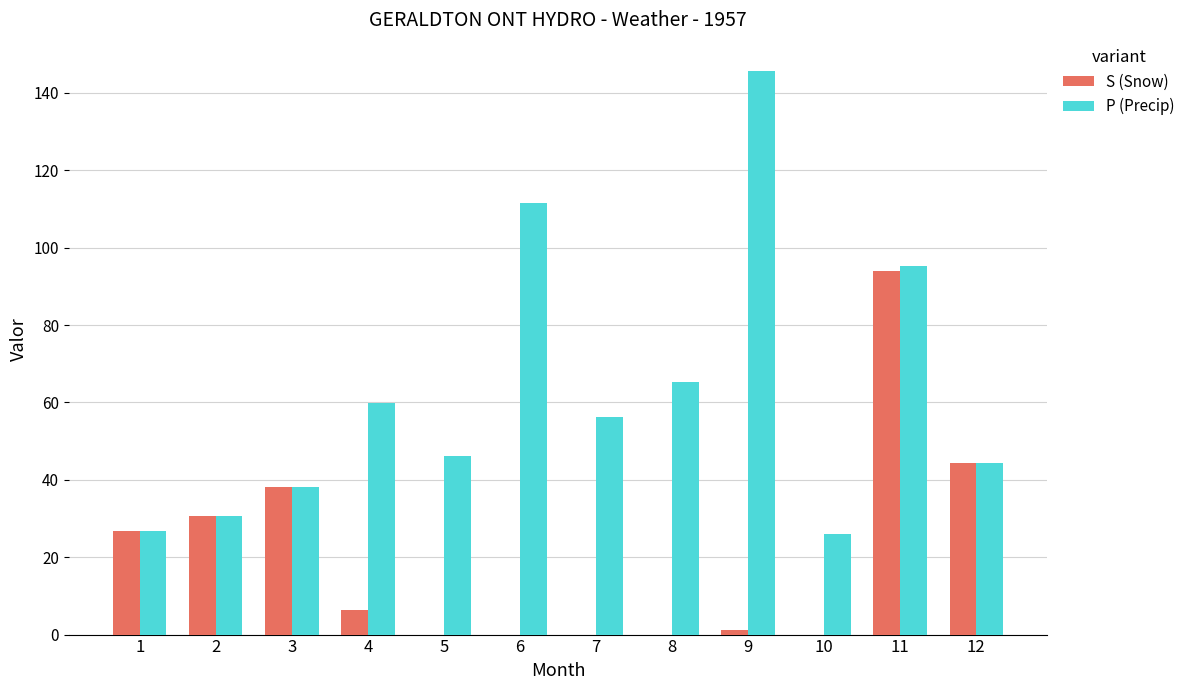

How many values in the P (Precip) series exceed 56?

6